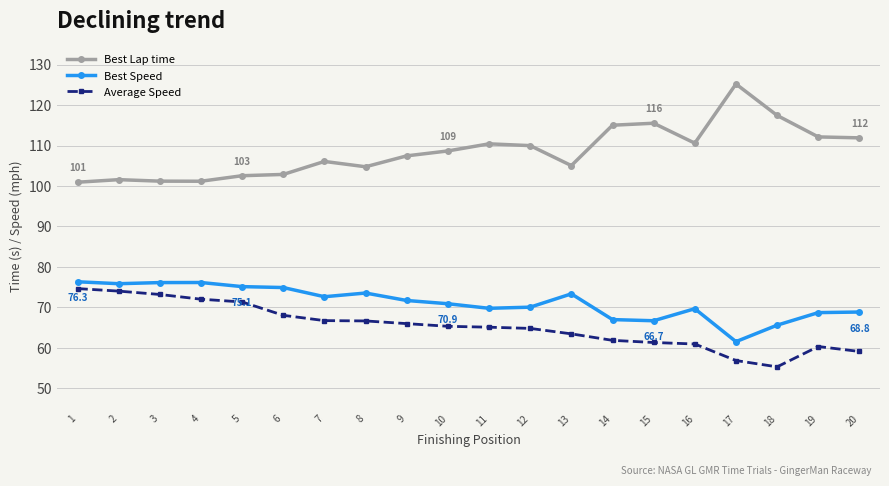

What is the value of the Best Speed point at the 10th from the left?

70.9